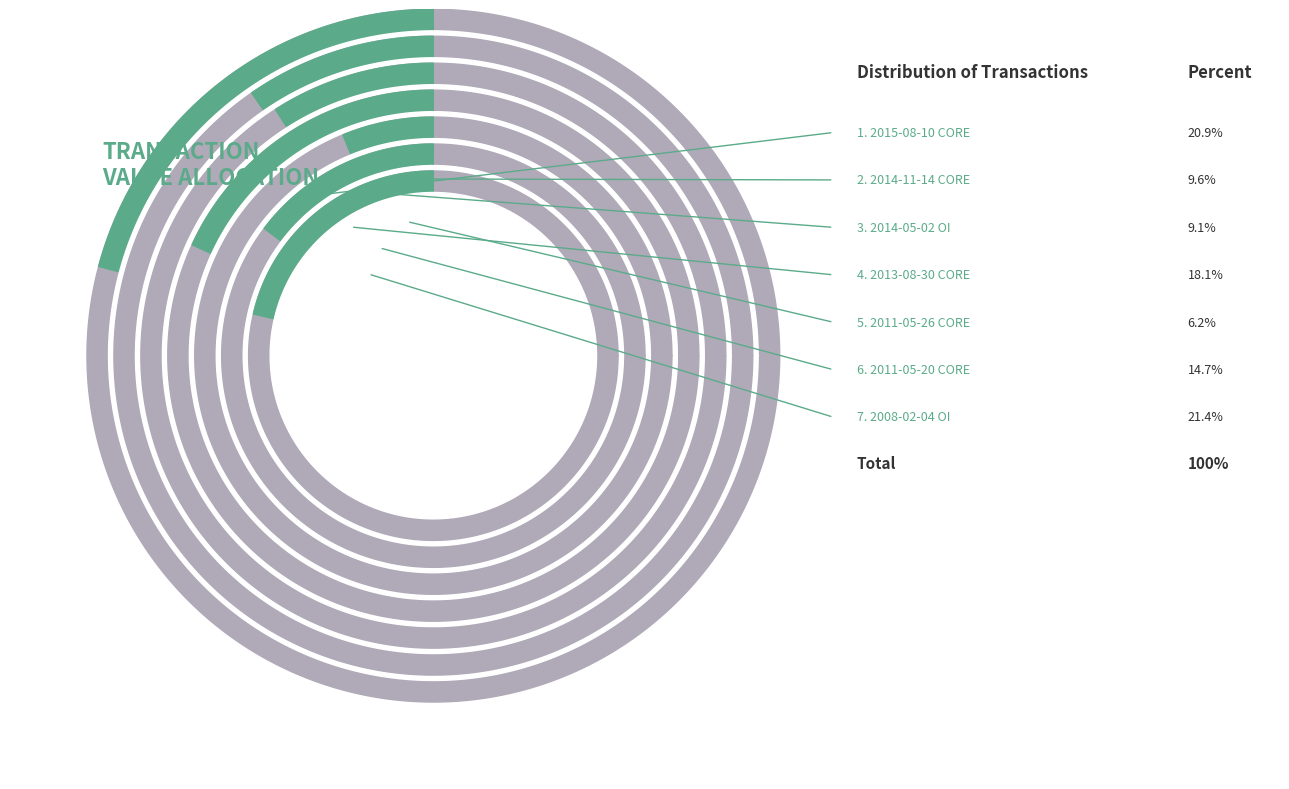

To the nearest percent, what portion does 2015-08-10 CORE represent?

21%